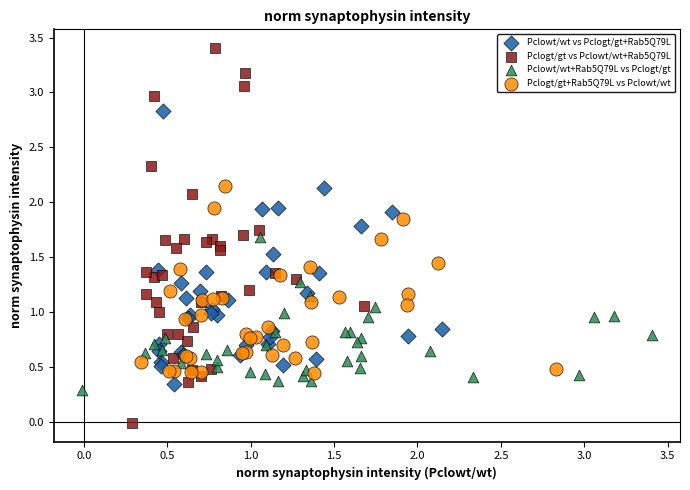

Which series contains the lowest Y value?

Pclogt/gt vs Pclowt/wt+Rab5Q79L